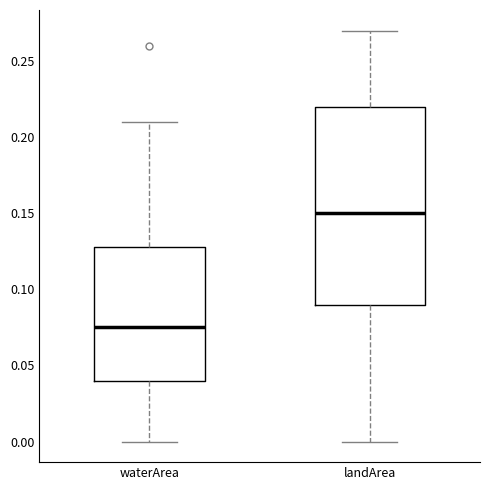

Comparing the boxes themselves (not the whiskers), which one is the tallest?

landArea